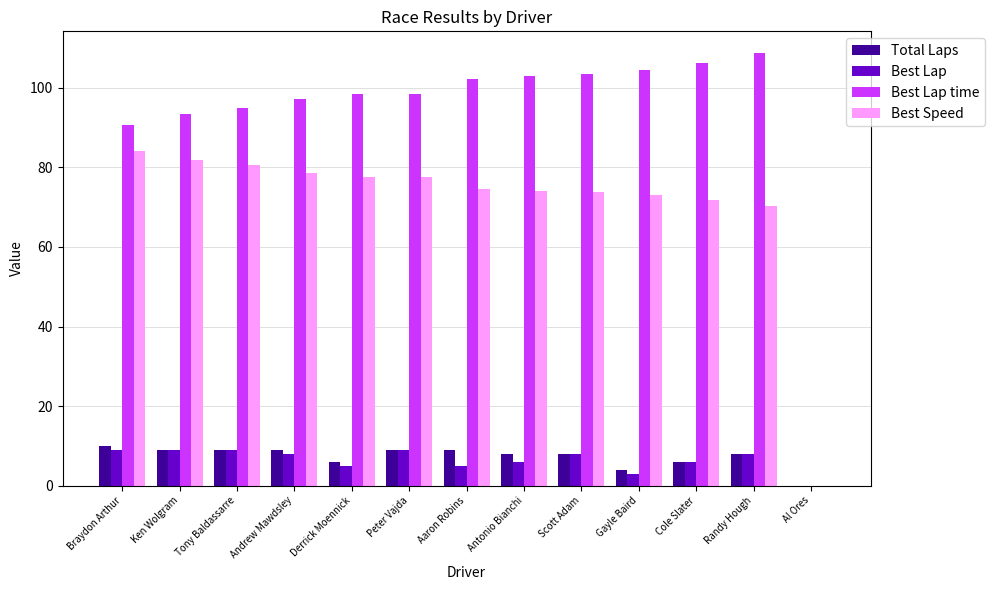

Which series has the largest total across all categories?

Best Lap time